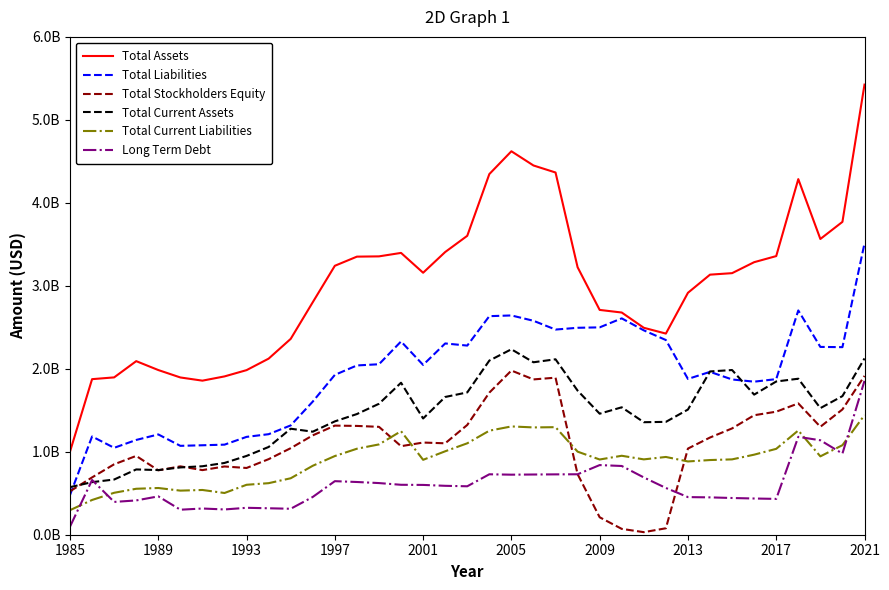

What are all the series names shown in the legend?

Total Assets, Total Liabilities, Total Stockholders Equity, Total Current Assets, Total Current Liabilities, Long Term Debt